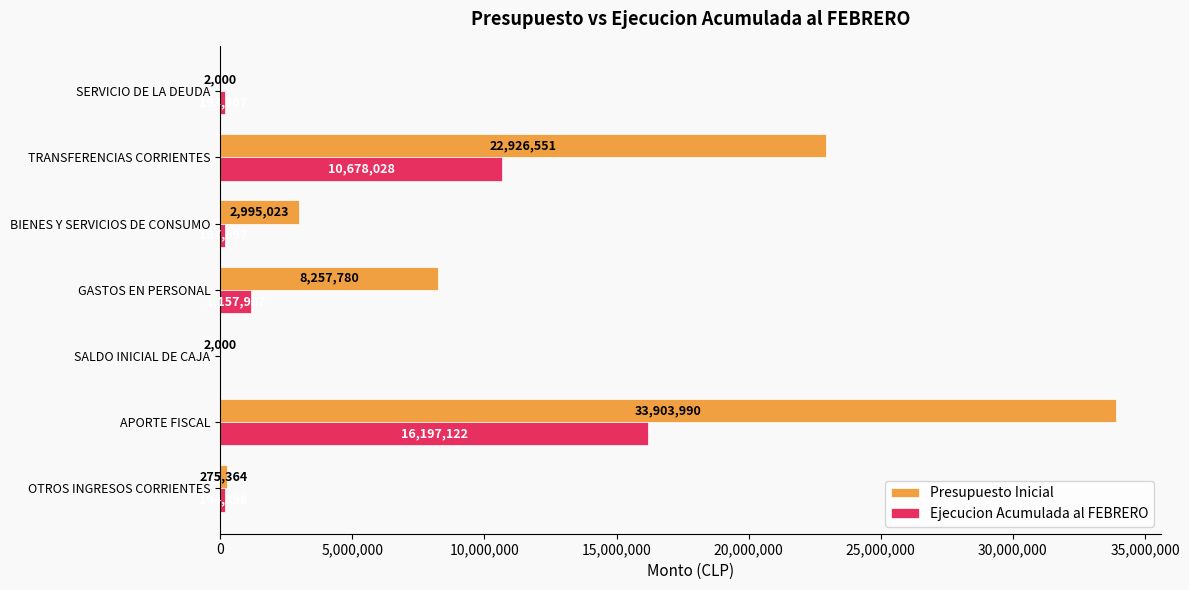

What is the sum of all Ejecucion Acumulada al FEBRERO values?

28608489